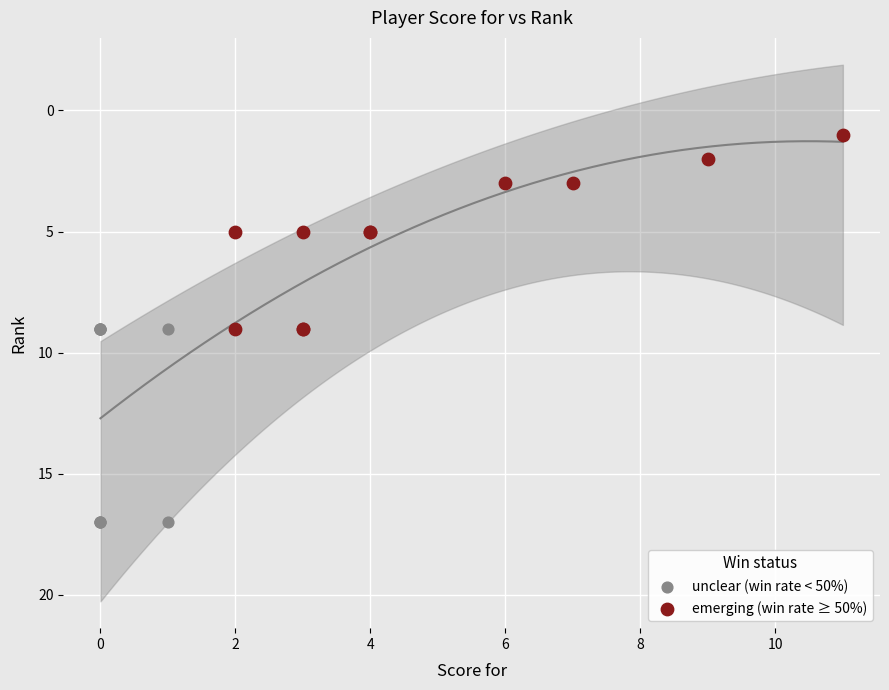

Which series reaches the maximum Y coordinate?

unclear (win rate < 50%)